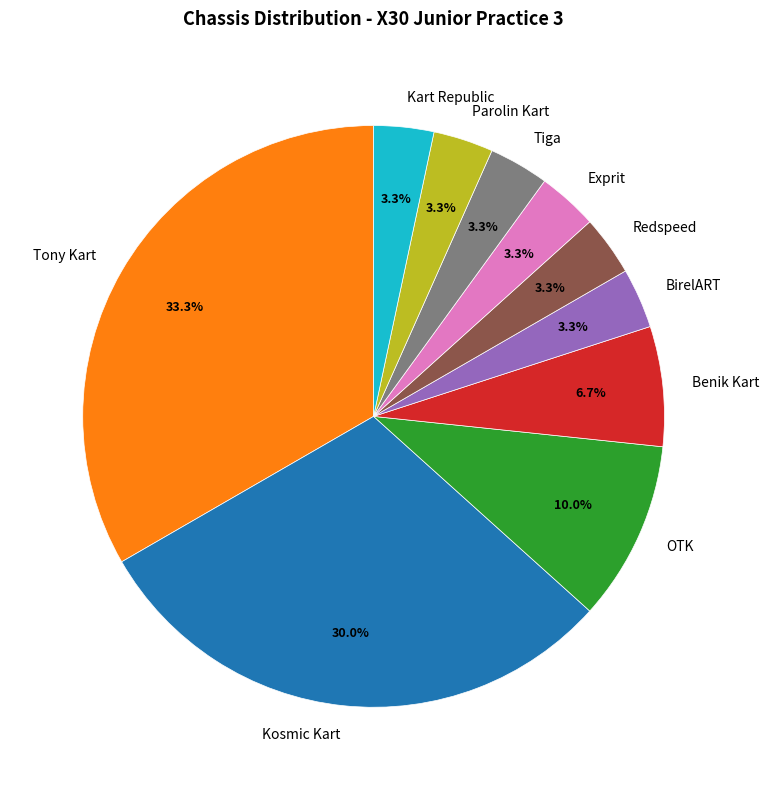

What is the total percentage of Tiga and OTK?

13.3%